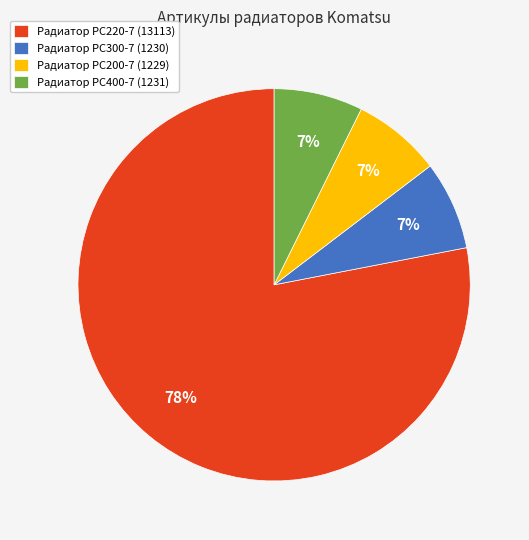

What is the largest slice in the pie chart?

Радиатор PC220-7 (13113)